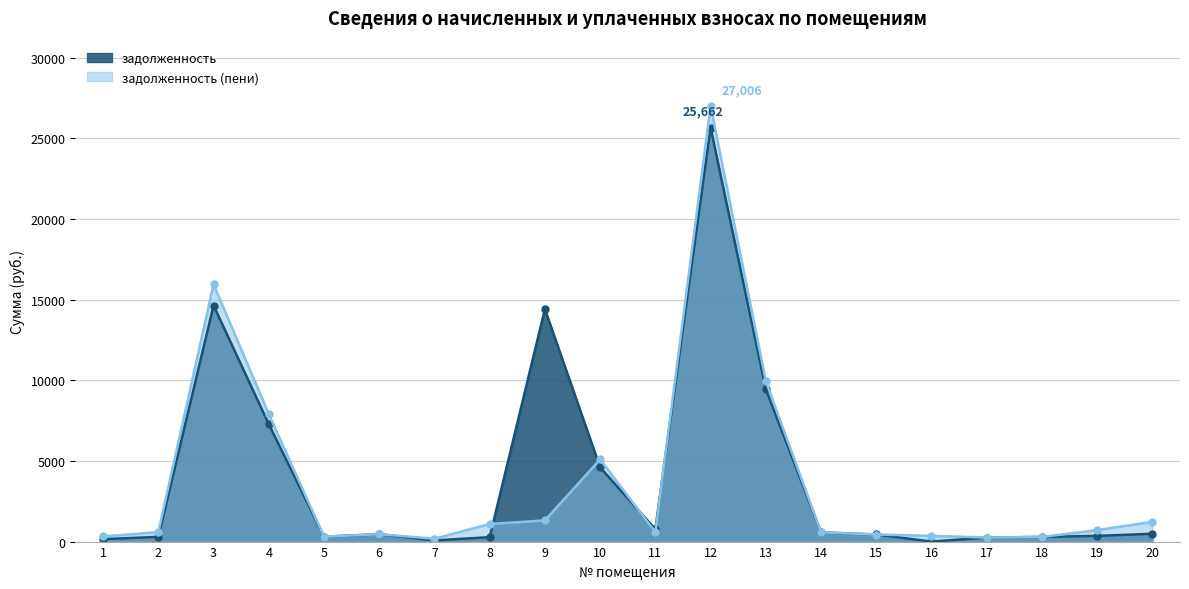

How many distinct data groups are displayed?

2